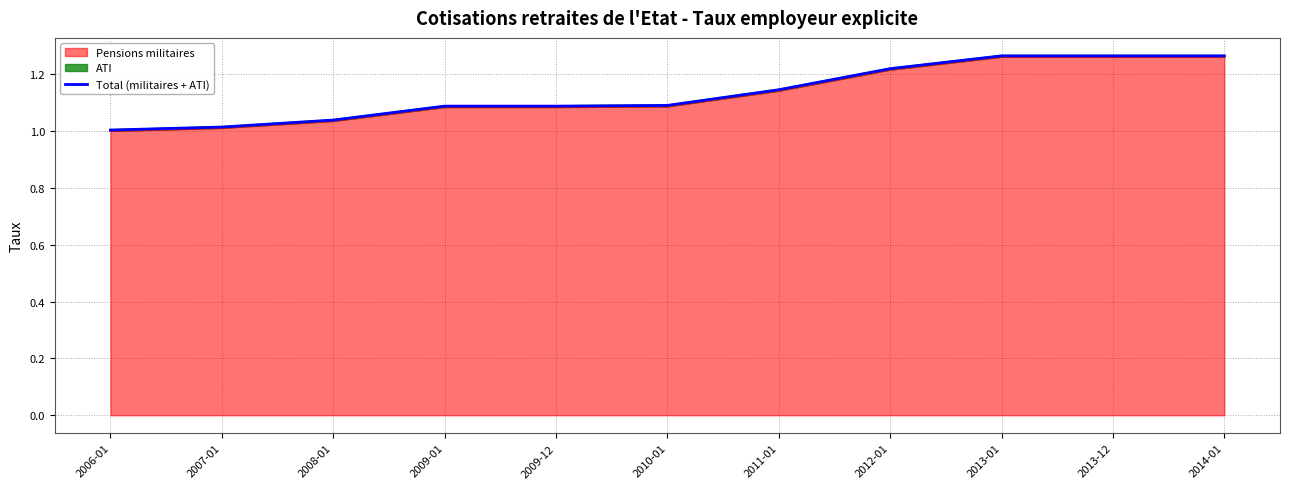

Rank the categories by value from highest to lowest.

2013-01, 2013-12, 2014-01, 2012-01, 2011-01, 2010-01, 2009-01, 2009-12, 2008-01, 2007-01, 2006-01